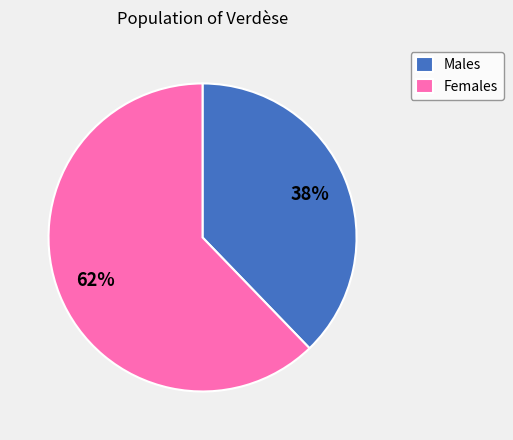

To the nearest percent, what is the average slice percentage?

50%